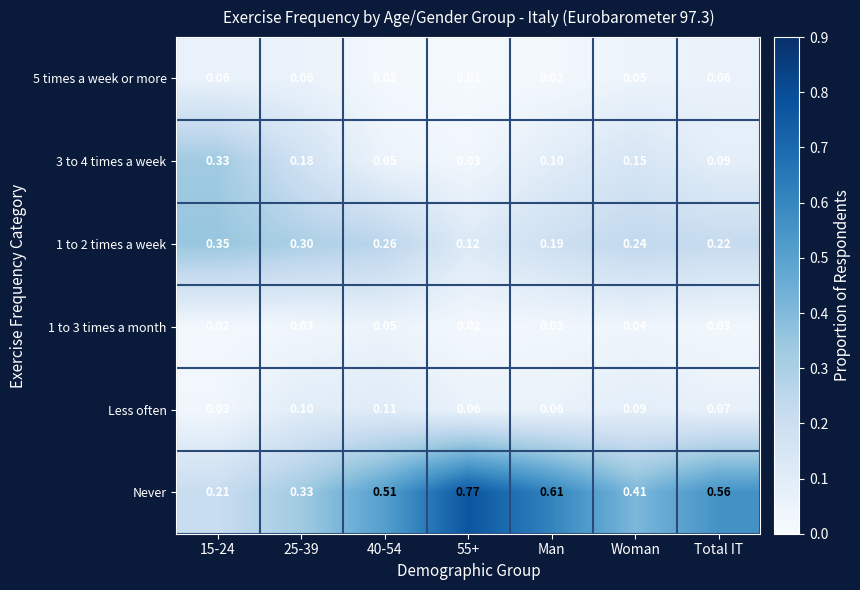

At which category is the sum across all series the highest?

Total IT